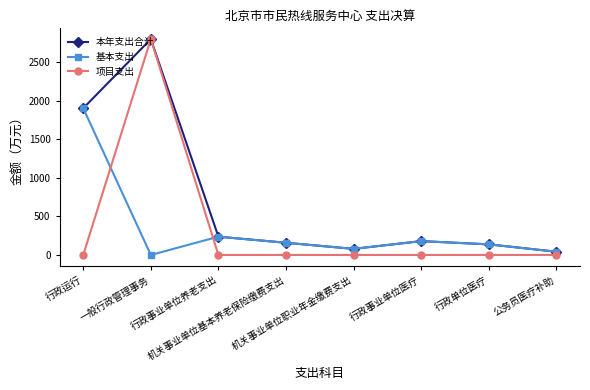

The value of 项目支出 at 公务员医疗补助 is -1632.6. True or false?

False